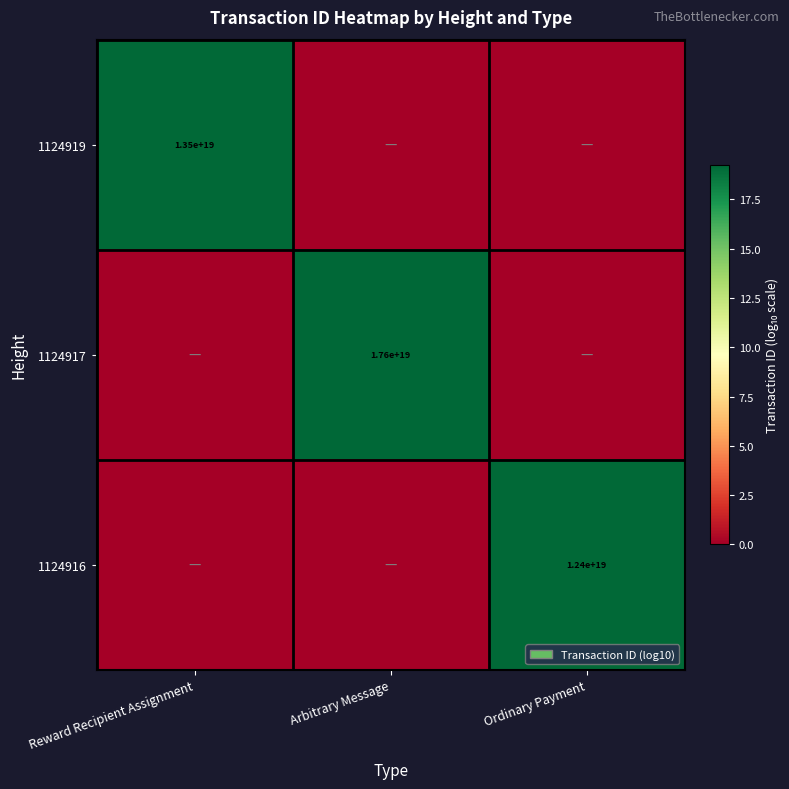

Is the value of 1124917 at Arbitrary Message greater than the value of 1124916 at Ordinary Payment?

Yes